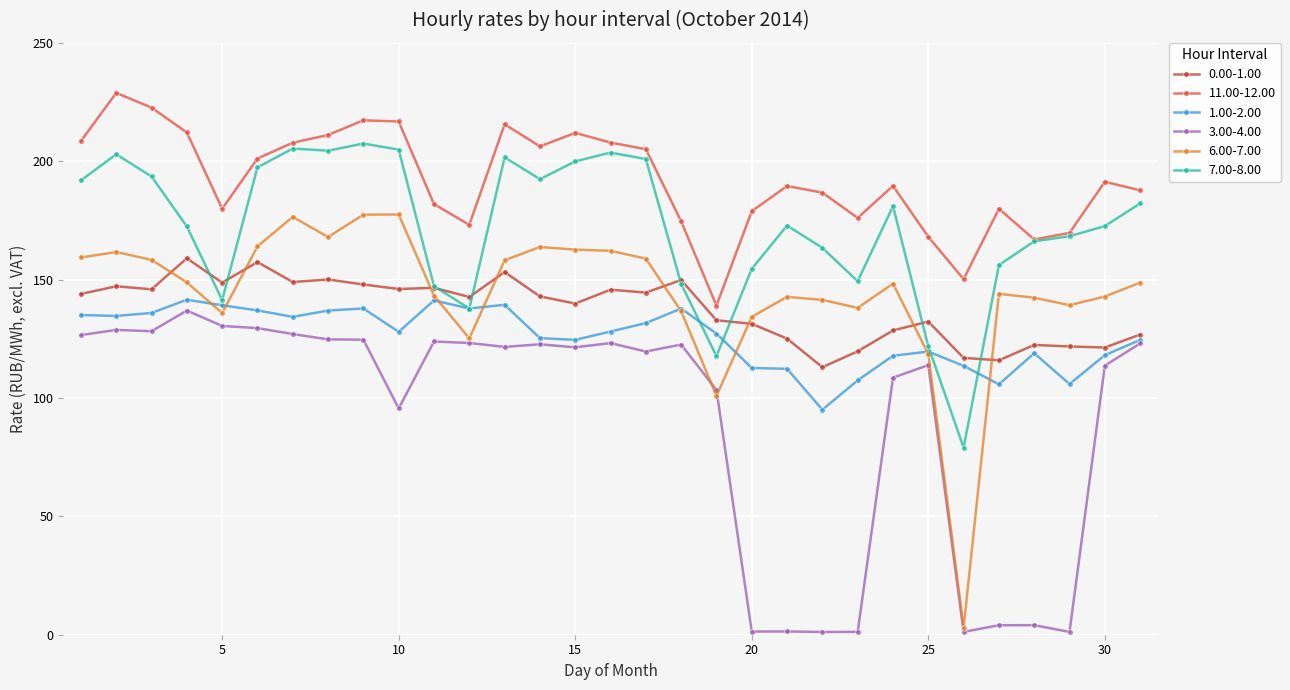

Is this an area chart (filled region under the line)?

No